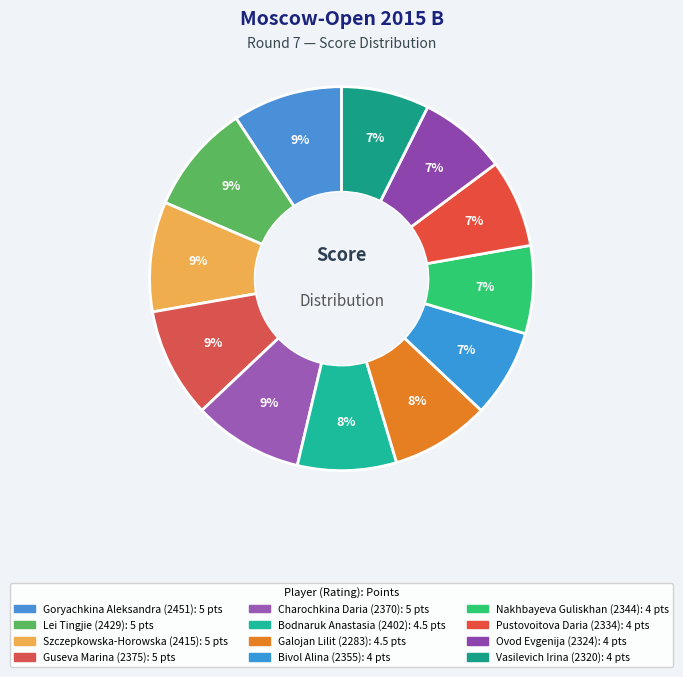

Count the number of slices in the pie.

12